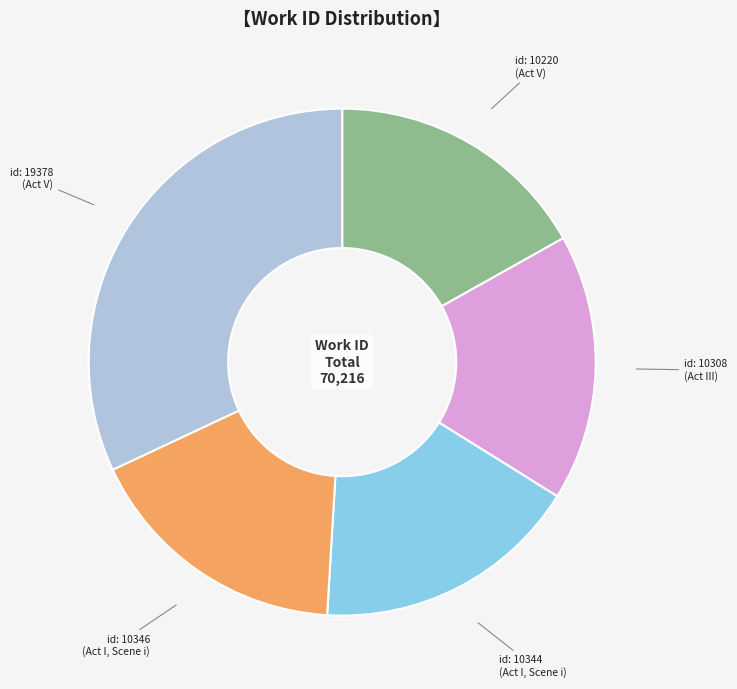

What is the largest slice in the pie chart?

id: 19378 (Act V)